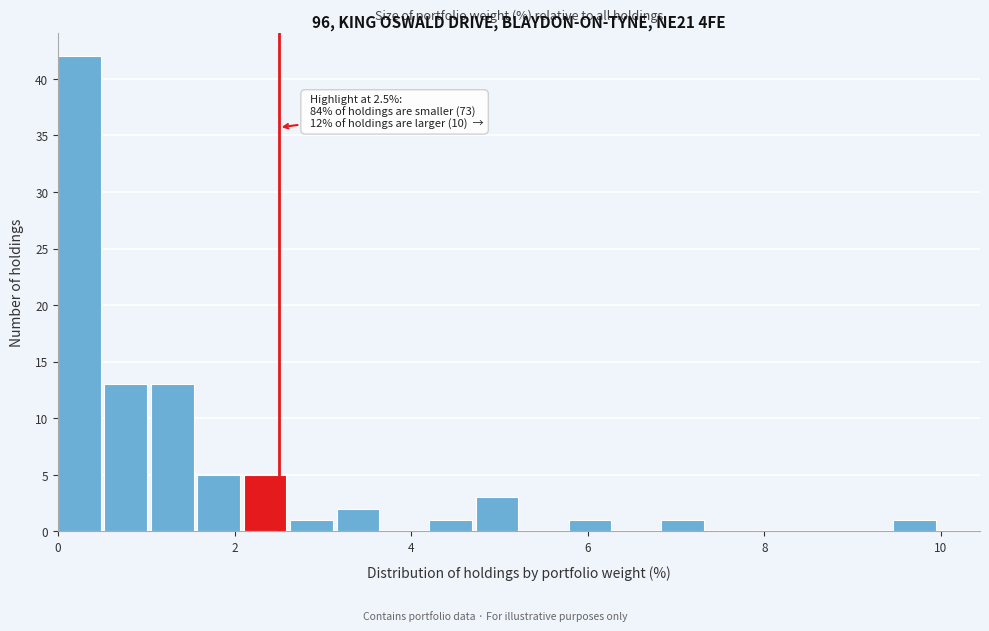

Around what value on the x-axis is the tallest bar? Give the approximate position of its centre, as read against the axis.

0.2